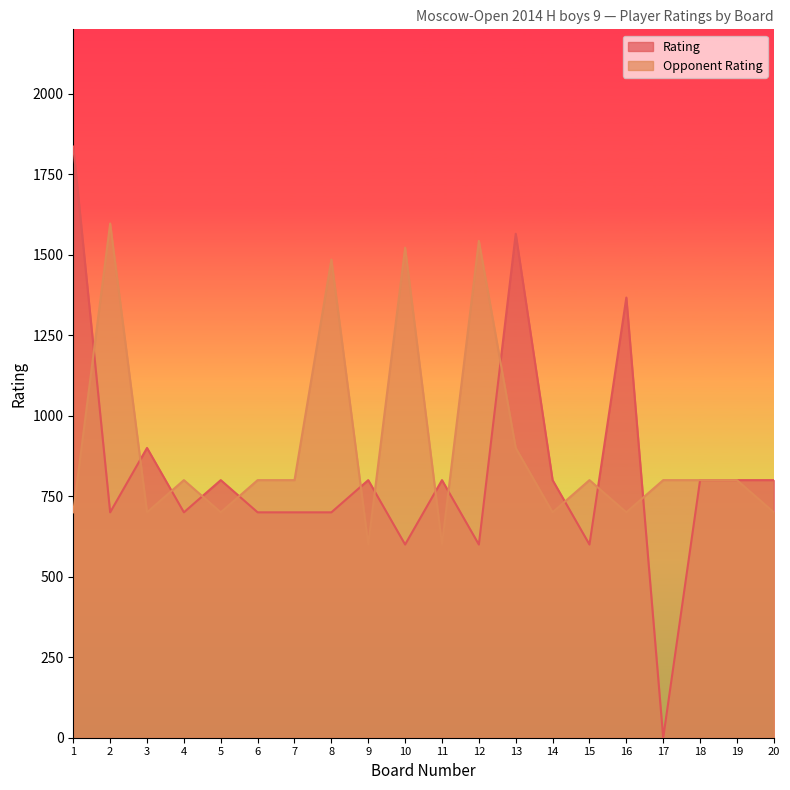

What is the maximum value for Rating?

1836